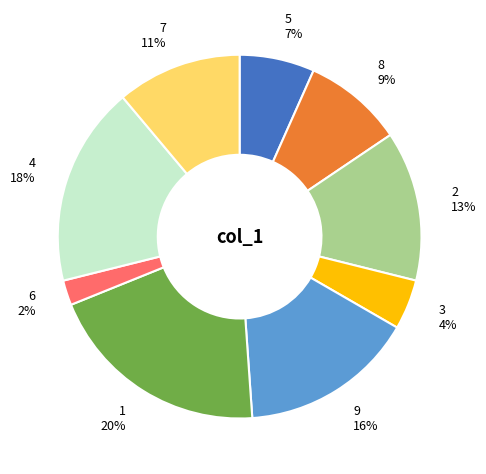

The 1 slice represents 20% of the pie. True or false?

True